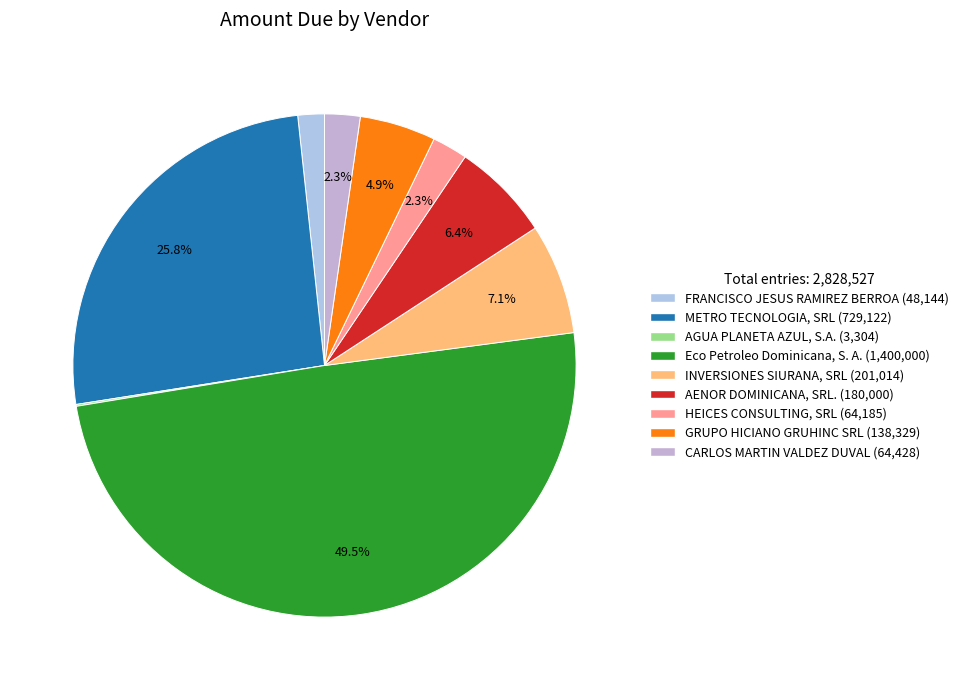

What is the change in value from FRANCISCO JESUS RAMIREZ BERROA to INVERSIONES SIURANA, SRL?

+152870.4